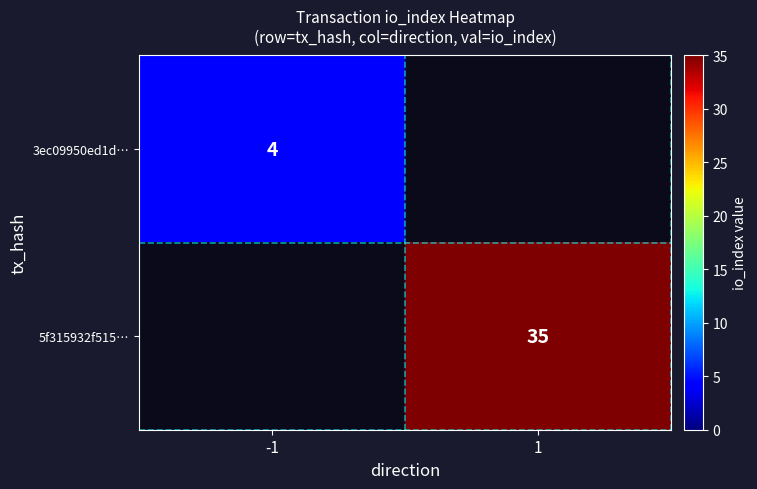

True or false: 5f315932f515… has a value of 62 at 1.

False